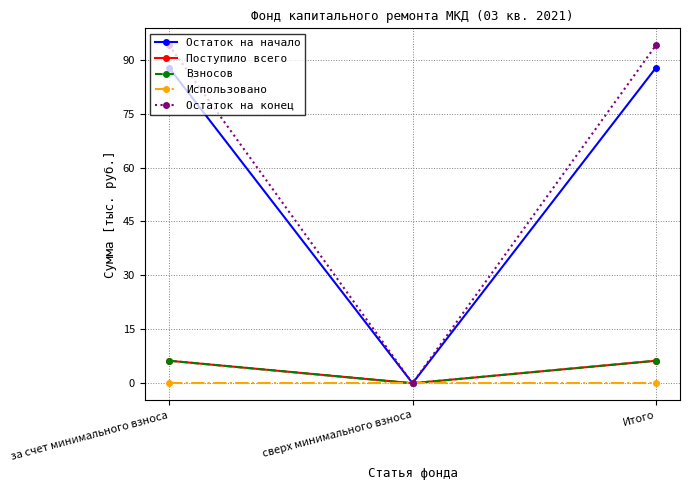

Is this an area chart (filled region under the line)?

No